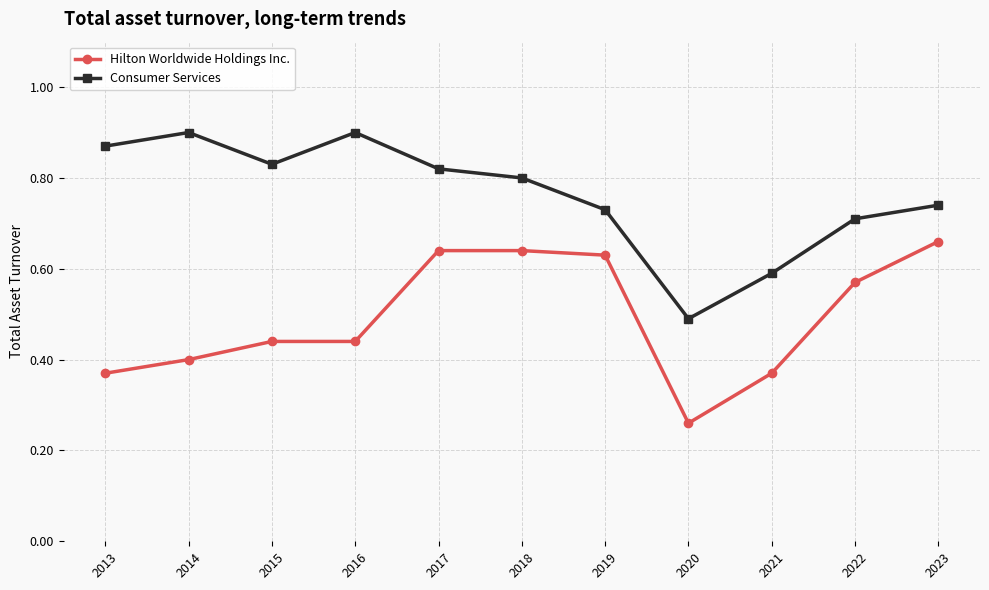

Is the value of Hilton Worldwide Holdings Inc. at 2014 greater than the value of Consumer Services at 2014?

No